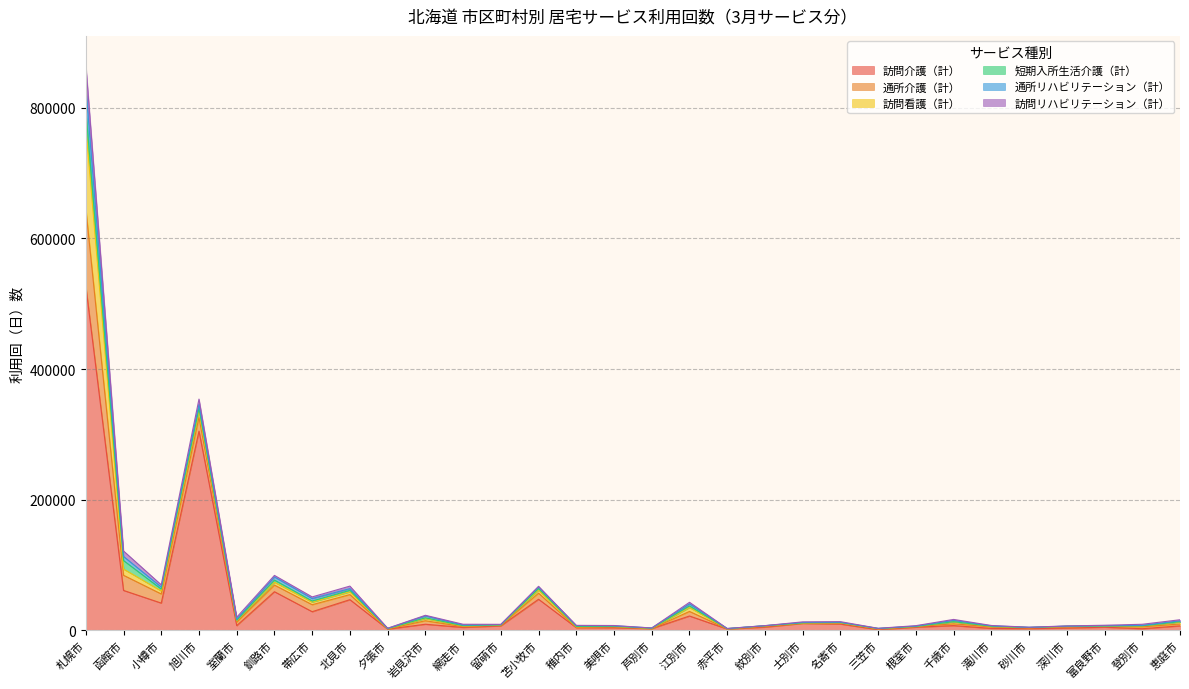

Does the chart have visible grid lines?

Yes